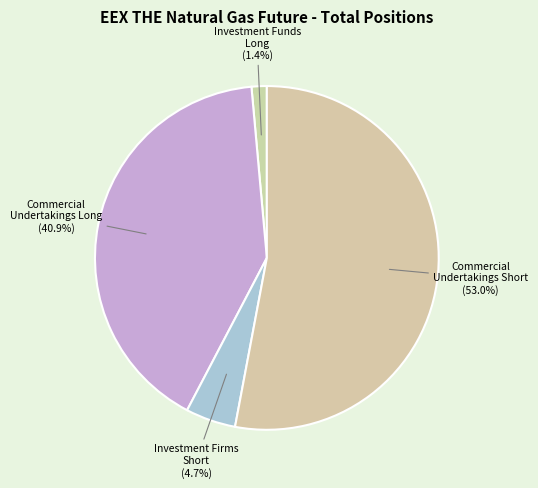

How many slices are in this pie chart?

4